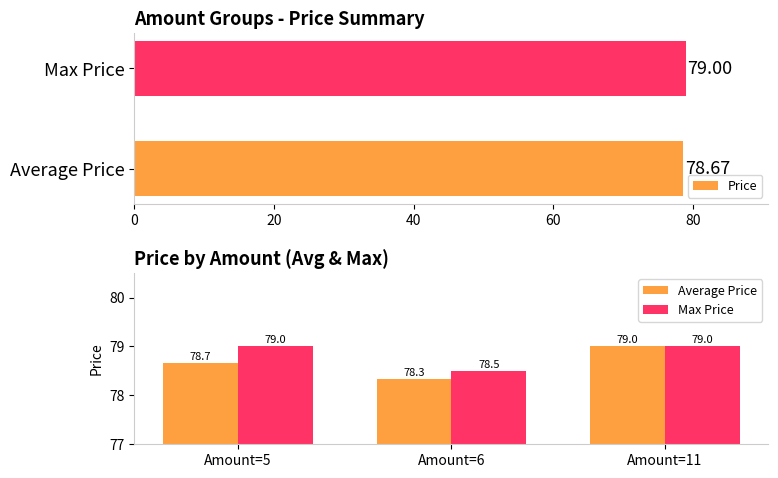

The chart shows a value of 19.1 at 6. True or false?

False